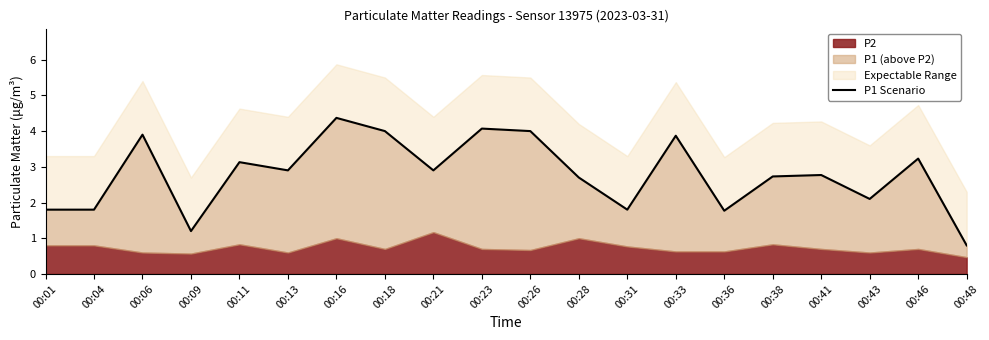

True or false: there are more than 0 points higher than both neighbors.

True